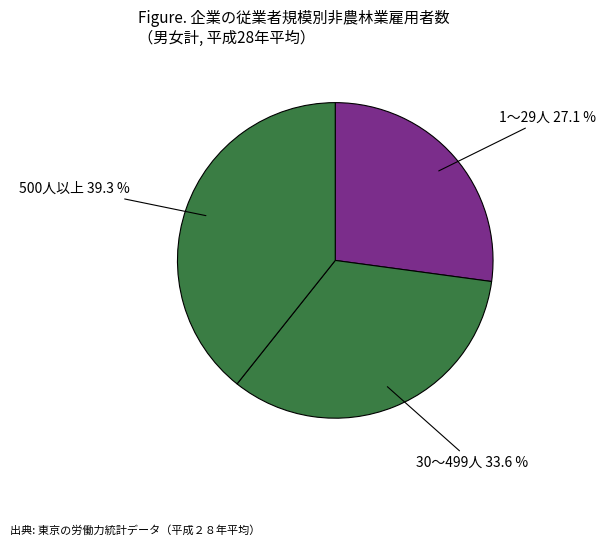

Count the number of slices in the pie.

3